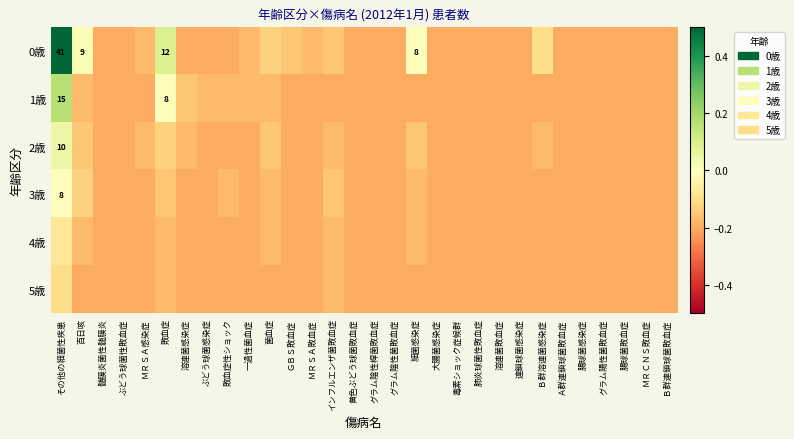

Which category has the lowest value in the 2歳 series?

髄膜炎菌性髄膜炎